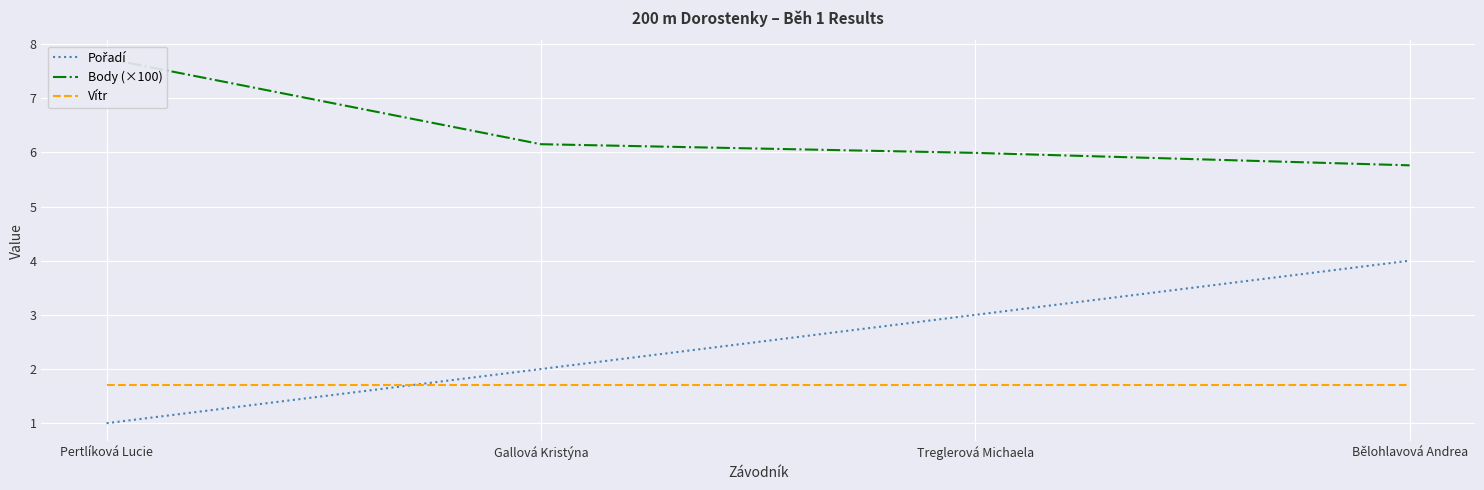

Does the chart display data point markers on the line(s)?

No